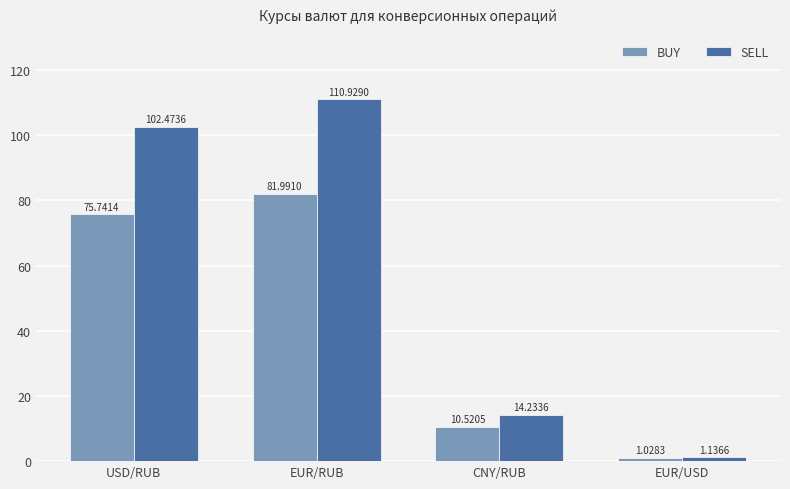

Rank the categories by BUY value from highest to lowest.

EUR/RUB, USD/RUB, CNY/RUB, EUR/USD